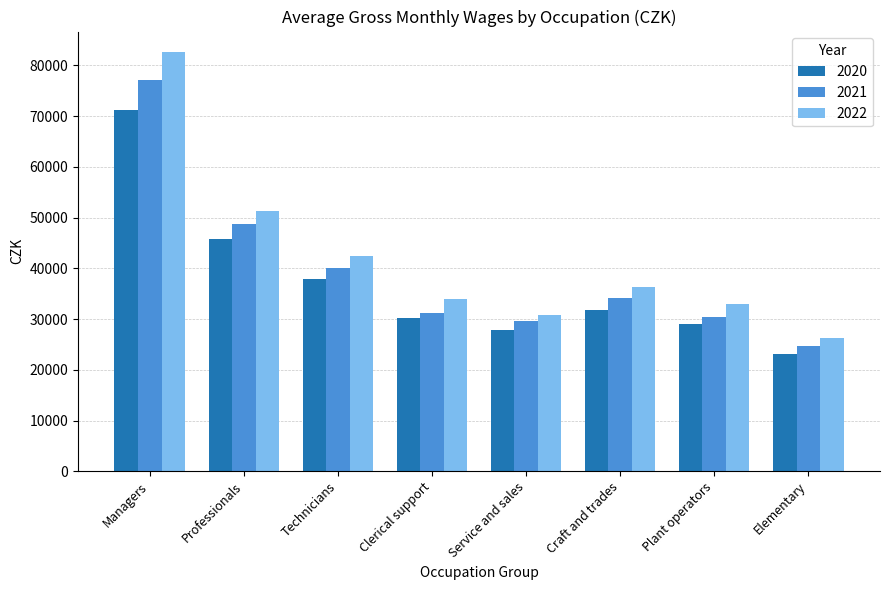

What is the difference between the 2020 values at Craft and trades and Elementary?

8703